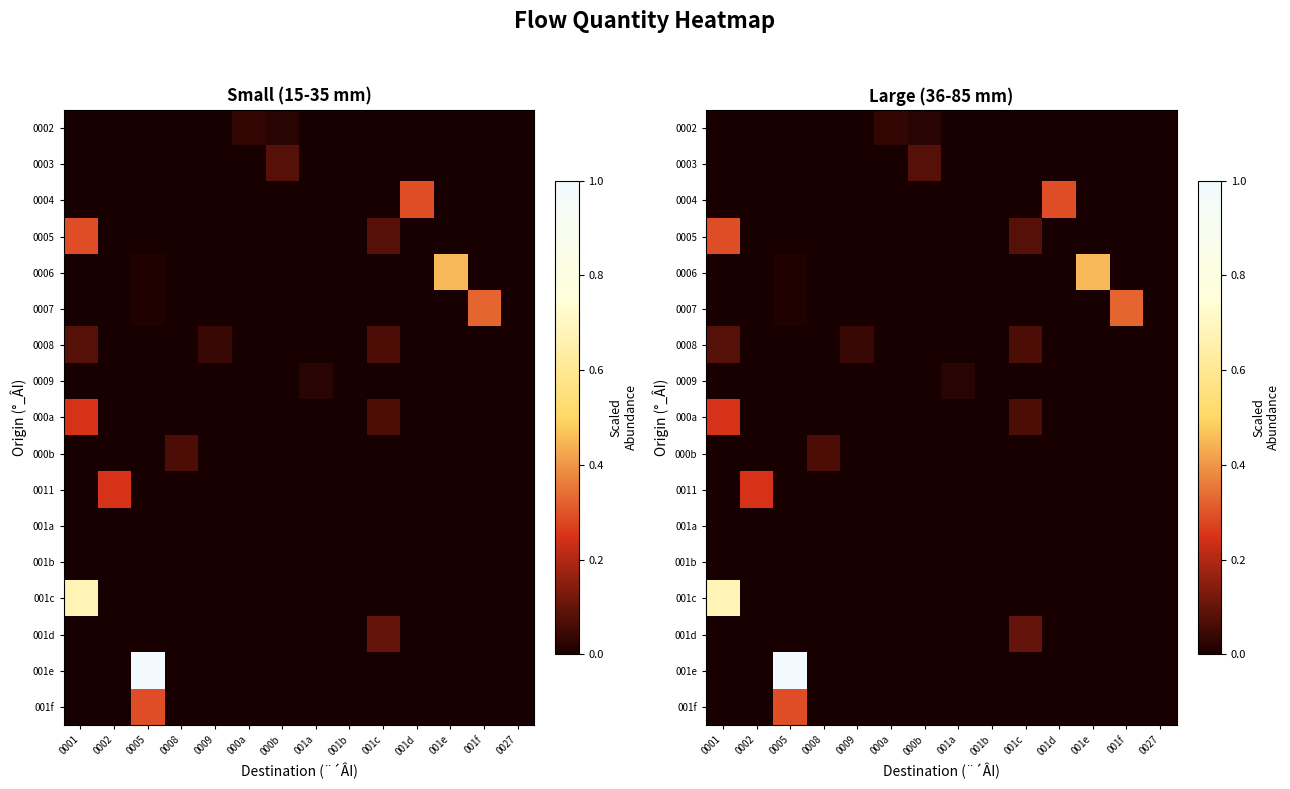

List the series in order of their peak value, highest first.

001e, 001c, 0006, 0007, 0004, 0005, 001f, 000a, 0011, 001d, 0003, 0008, 000b, 0002, 0009, 001a, 001b